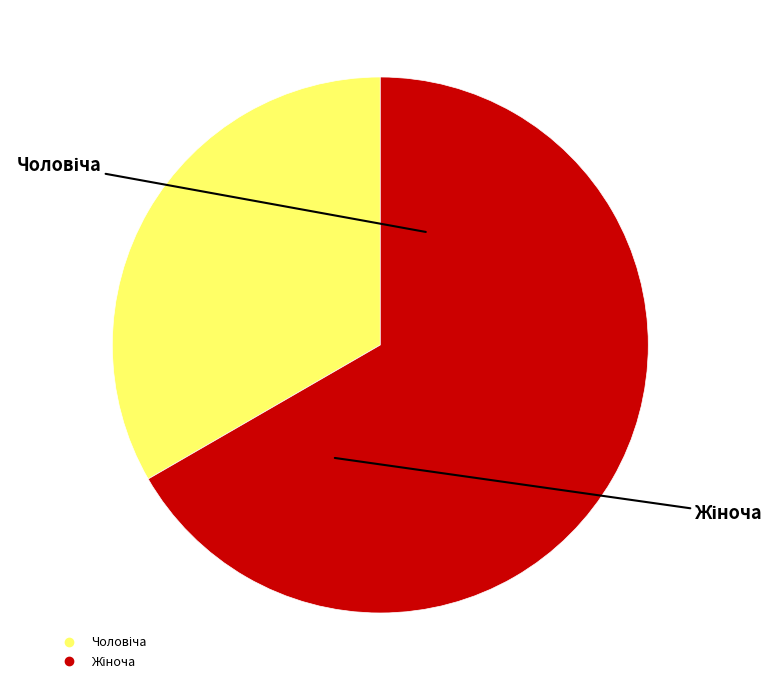

To the nearest percent, what portion does Жіноча represent?

67%